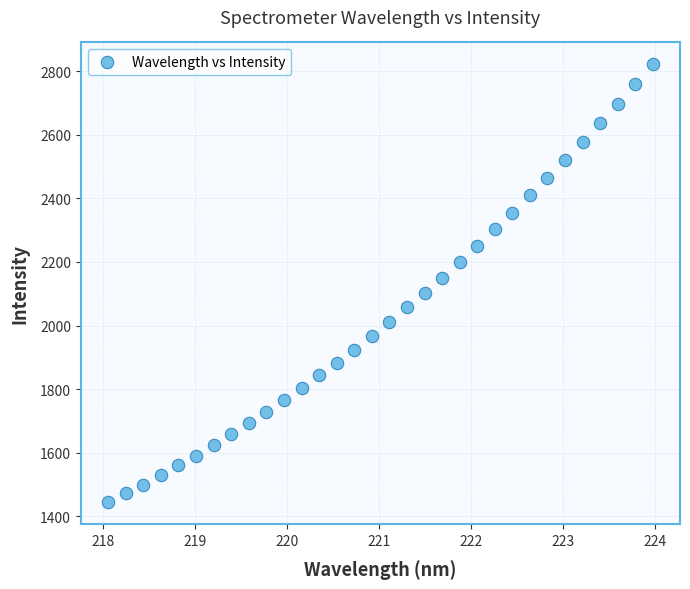

What is the range of Y values (max minus min)?

1376.8